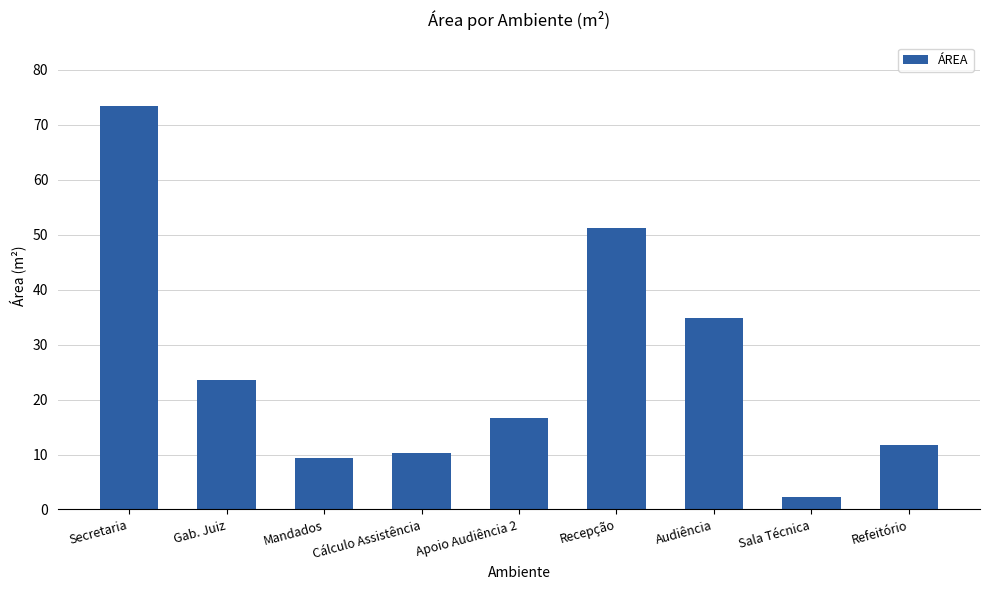

What is the difference between the values at Apoio Audiência 2 and Sala Técnica?

14.5